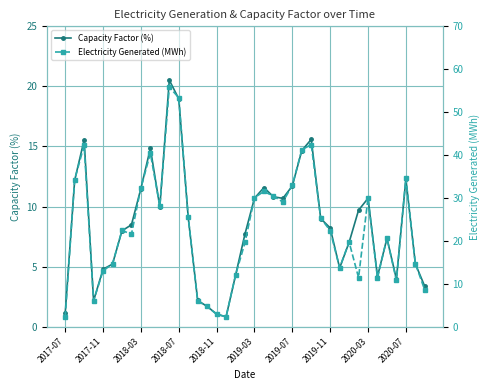

True or false: Capacity Factor (%) and Electricity Generated (MWh) intersect in this chart.

False